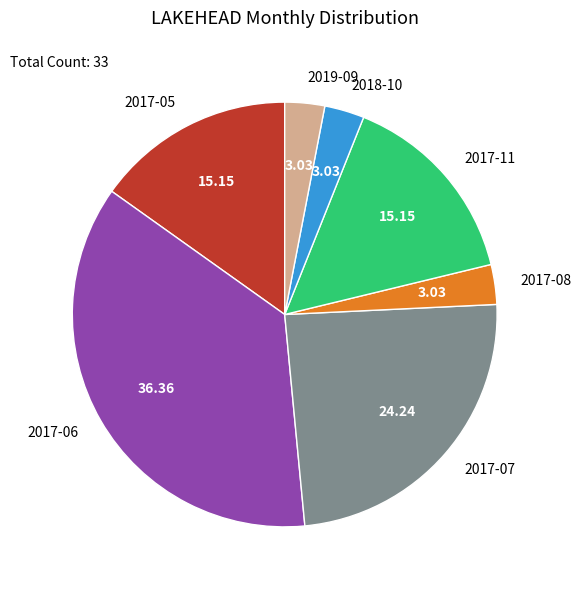

True or false: 2019-09 accounts for 3% of the total.

True